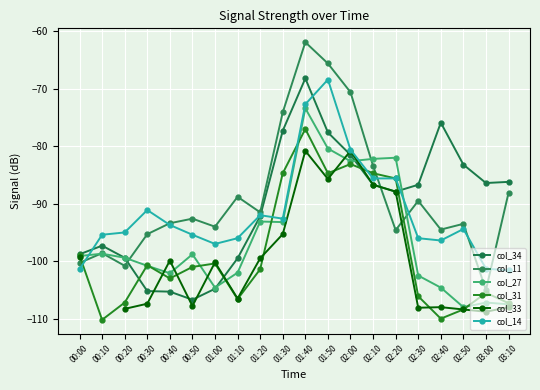

Where do col_14 and col_11 first cross each other?

00:00 and 00:10